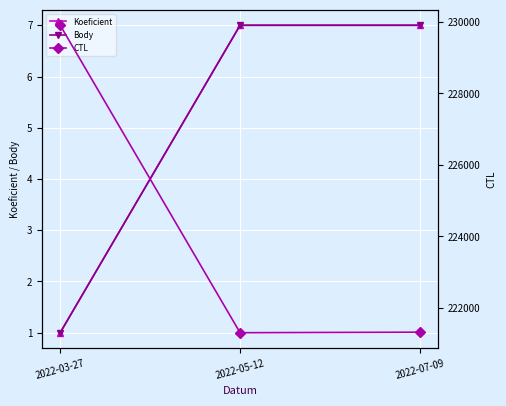

Which series has the largest range (max minus min)?

CTL